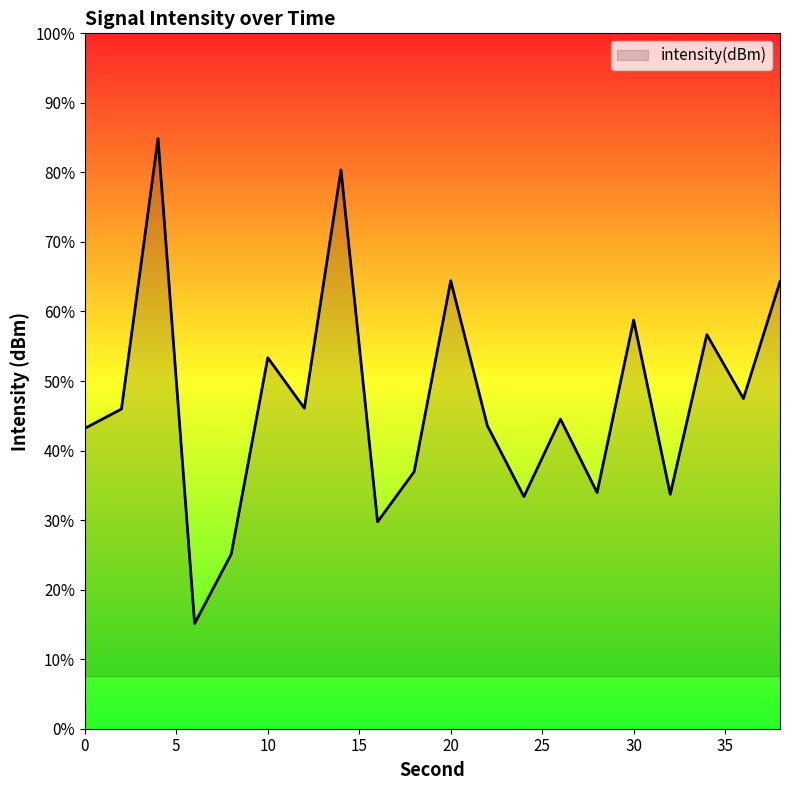

Where is the first local maximum?

4